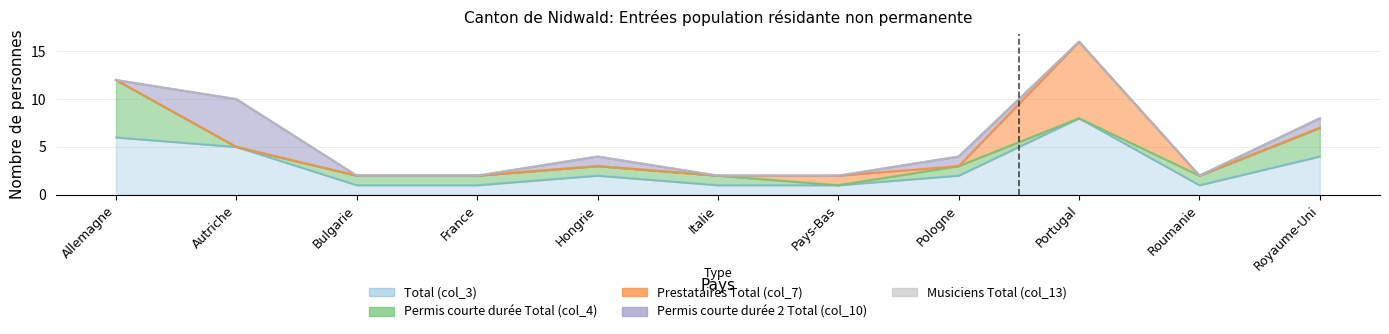

At which category does Prestataires Total (col_7) reach its first local peak?

Pays-Bas